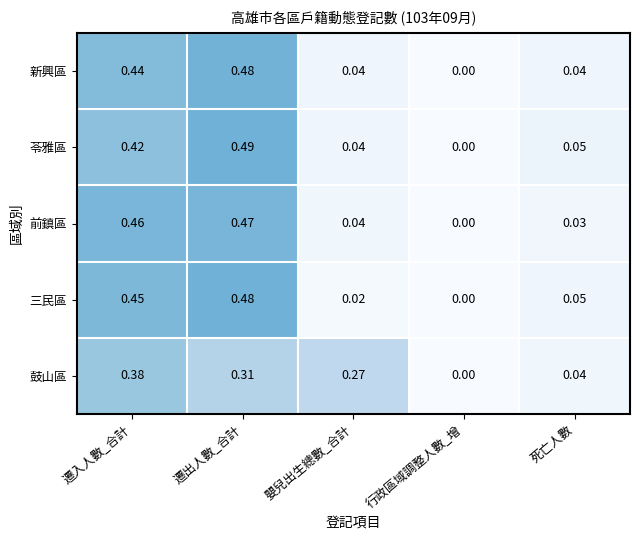

Is the value of 苓雅區 at 嬰兒出生總數_合計 greater than the value of 前鎮區 at 遷出人數_合計?

No